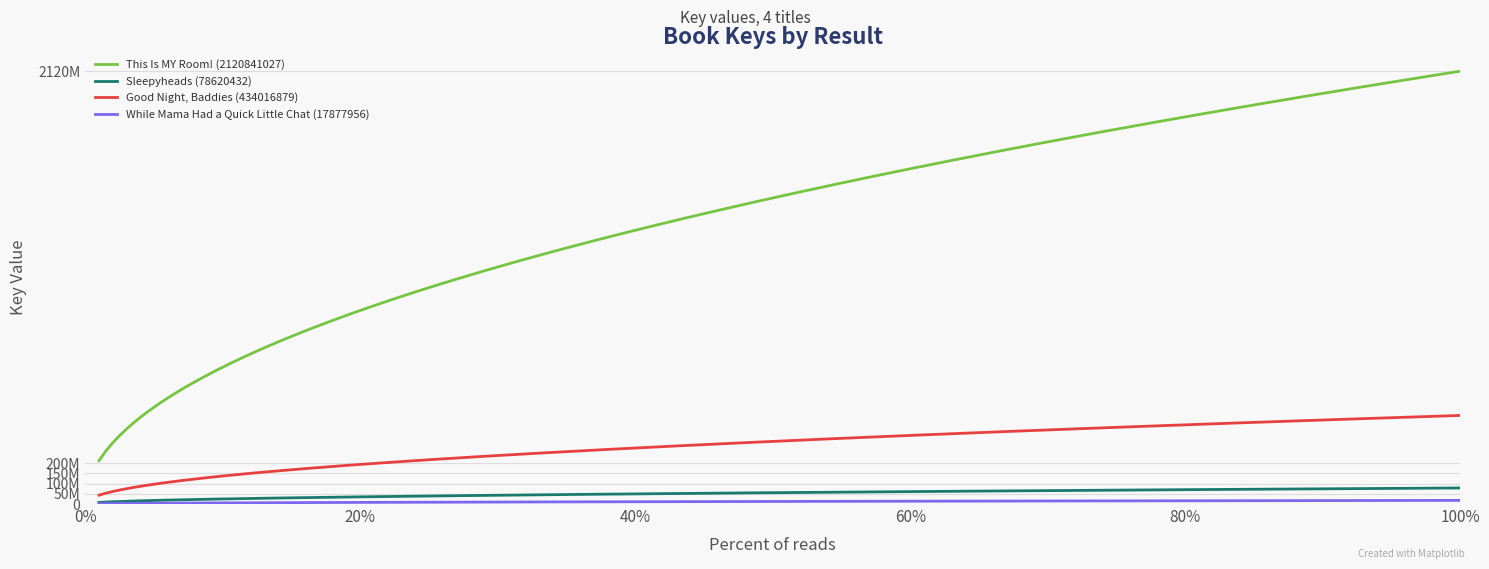

Which series has the largest range (max minus min)?

This Is MY Room! (2120841027)